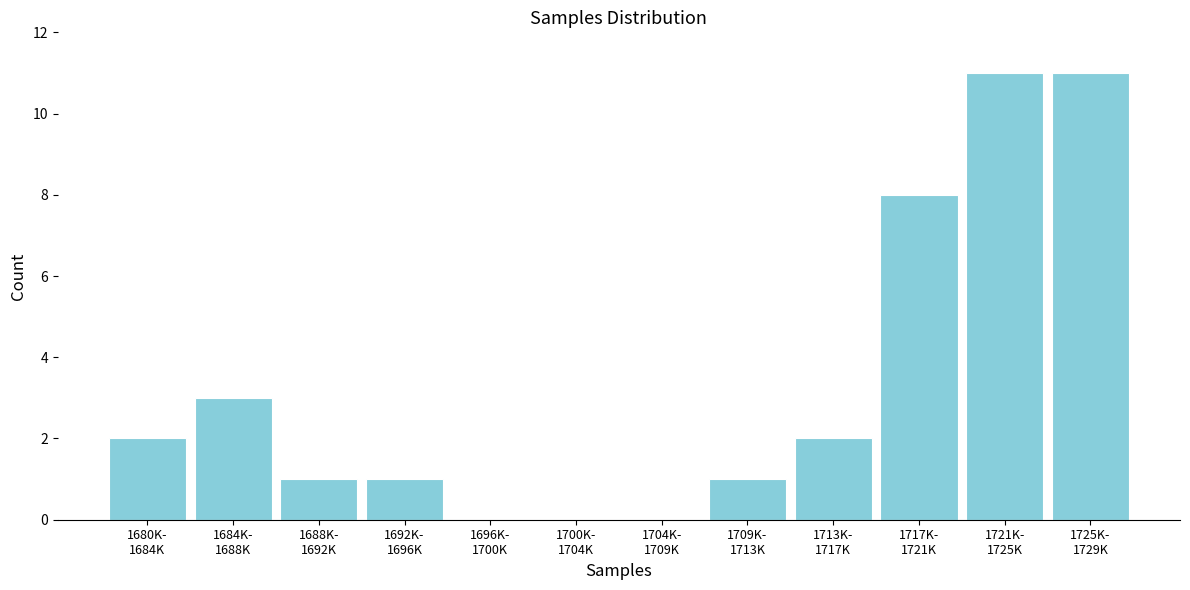

What is the maximum value shown in the chart?

11